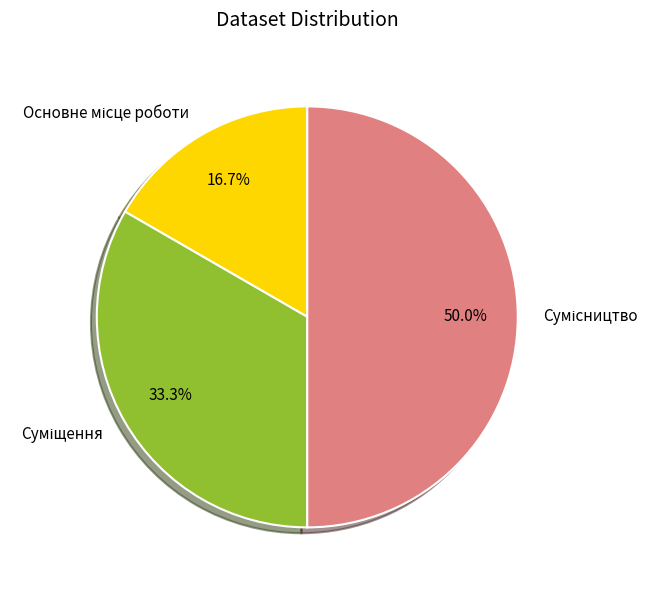

Do Основне місце роботи and Сумісництво together represent more than half of the pie?

Yes